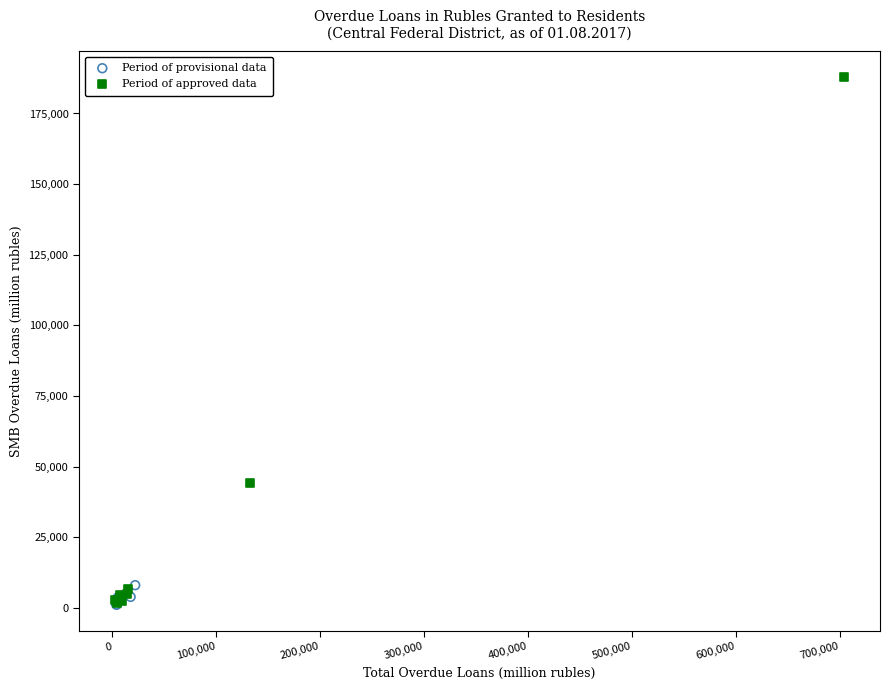

Which series reaches the maximum Y coordinate?

Period of approved data